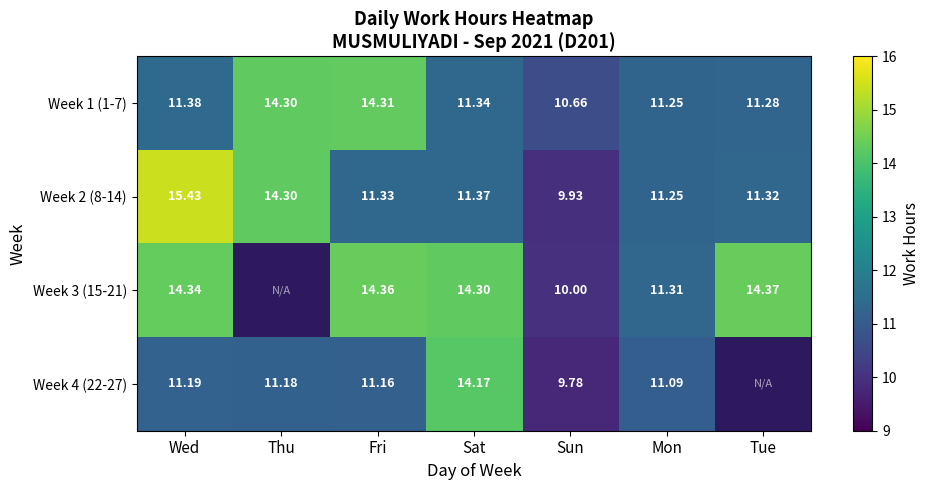

At which label does Week 2 (8-14) reach its minimum?

Sun